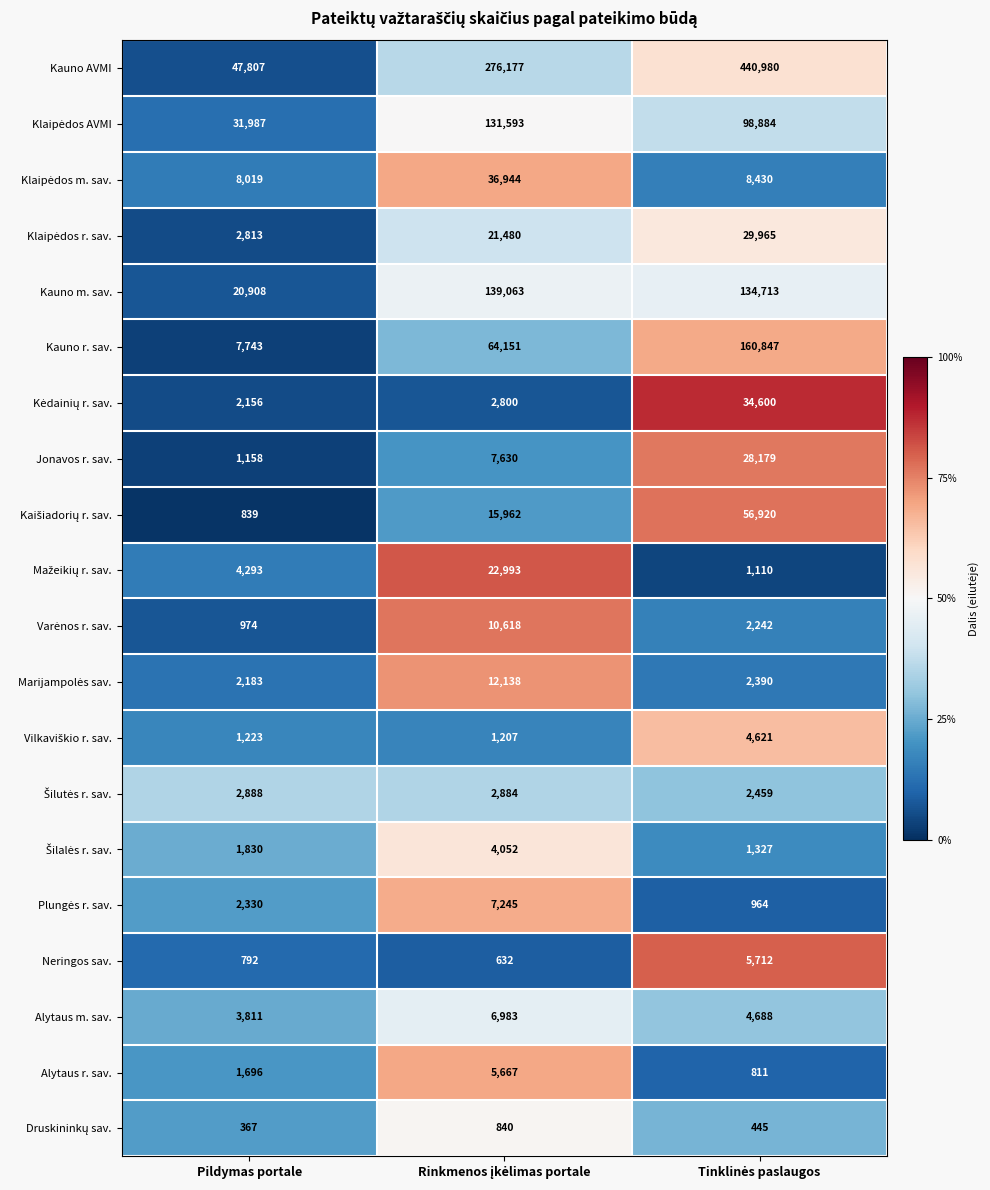

What value does the Neringos sav. series have at Pildymas portale, to the nearest 100?

800